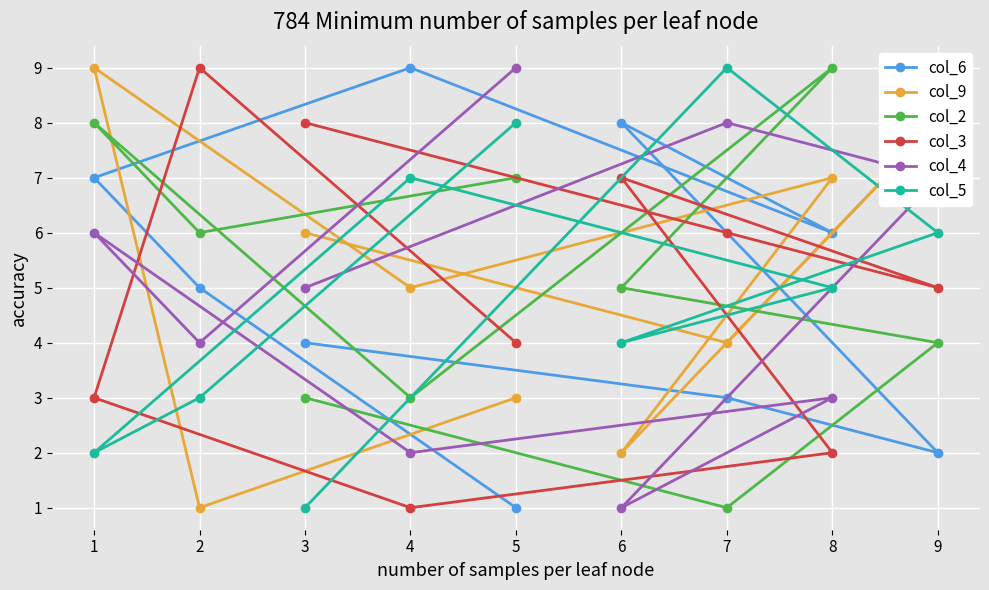

Reading left to right, list all the values displayed in this chart.

col_6: 1=7	2=5	3=4	4=9	5=1	6=8	7=3	8=6	9=2
col_9: 1=9	2=1	3=6	4=5	5=3	6=2	7=4	8=7	9=8
col_2: 1=8	2=6	3=3	4=3	5=7	6=5	7=1	8=9	9=4
col_3: 1=3	2=9	3=8	4=1	5=4	6=7	7=6	8=2	9=5
col_4: 1=6	2=4	3=5	4=2	5=9	6=1	7=8	8=3	9=7
col_5: 1=2	2=3	3=1	4=7	5=8	6=4	7=9	8=5	9=6